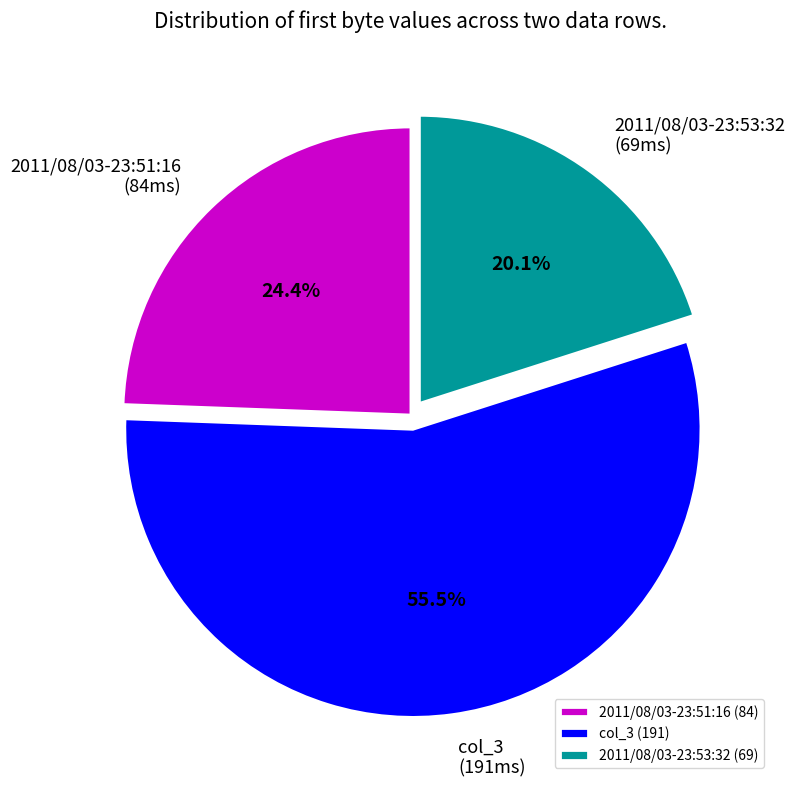

How many slices are in this pie chart?

3